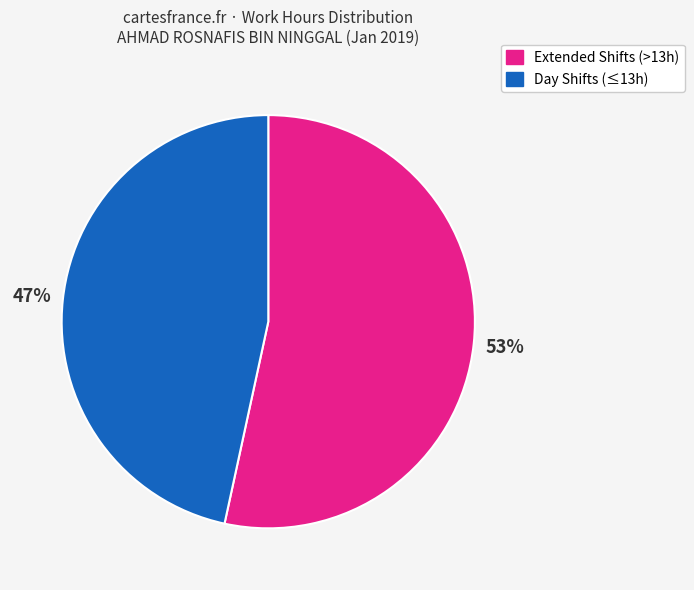

Is there a majority slice in this chart?

Yes